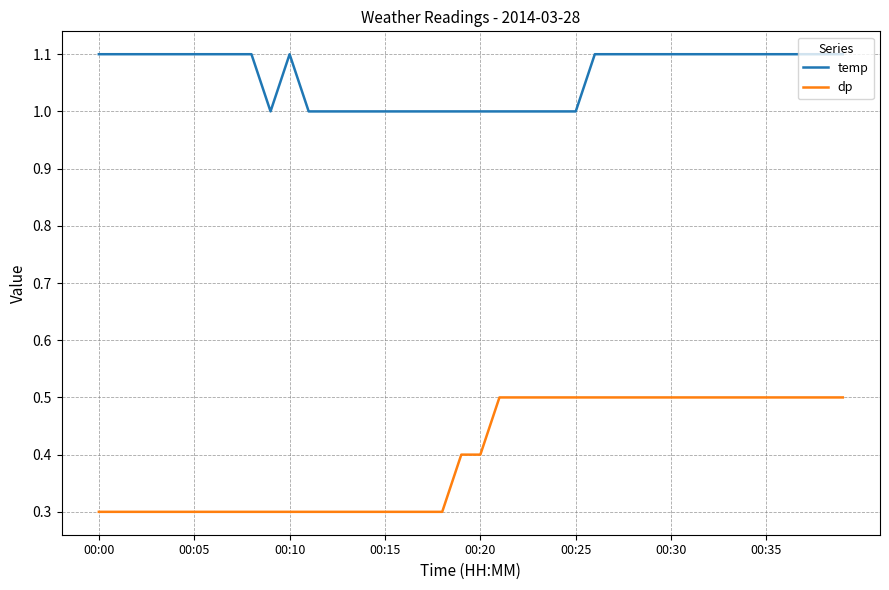

List the series in order of their overall mean, highest first.

temp, dp